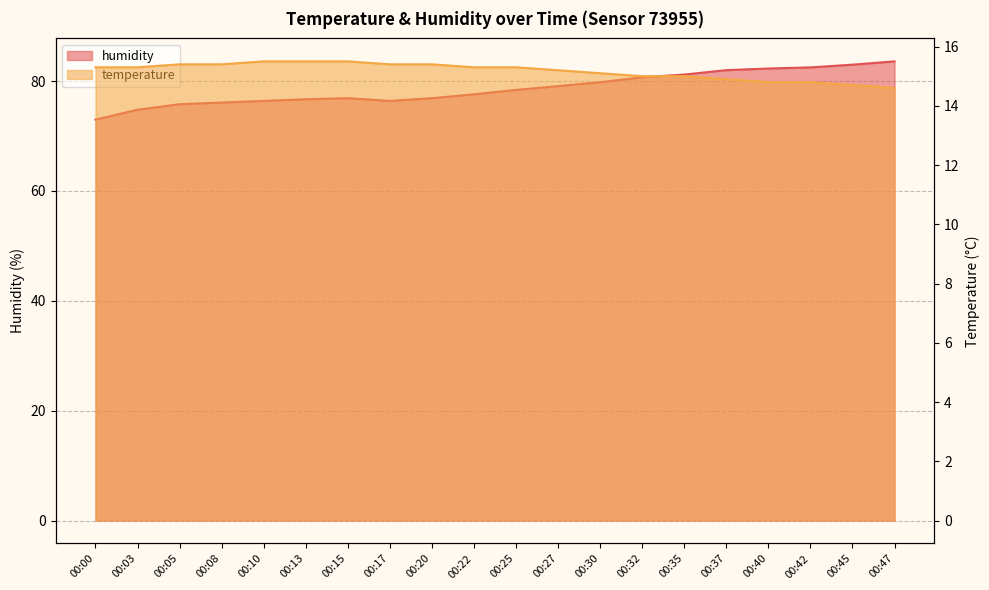

Which label corresponds to the smallest value in the chart?

00:47